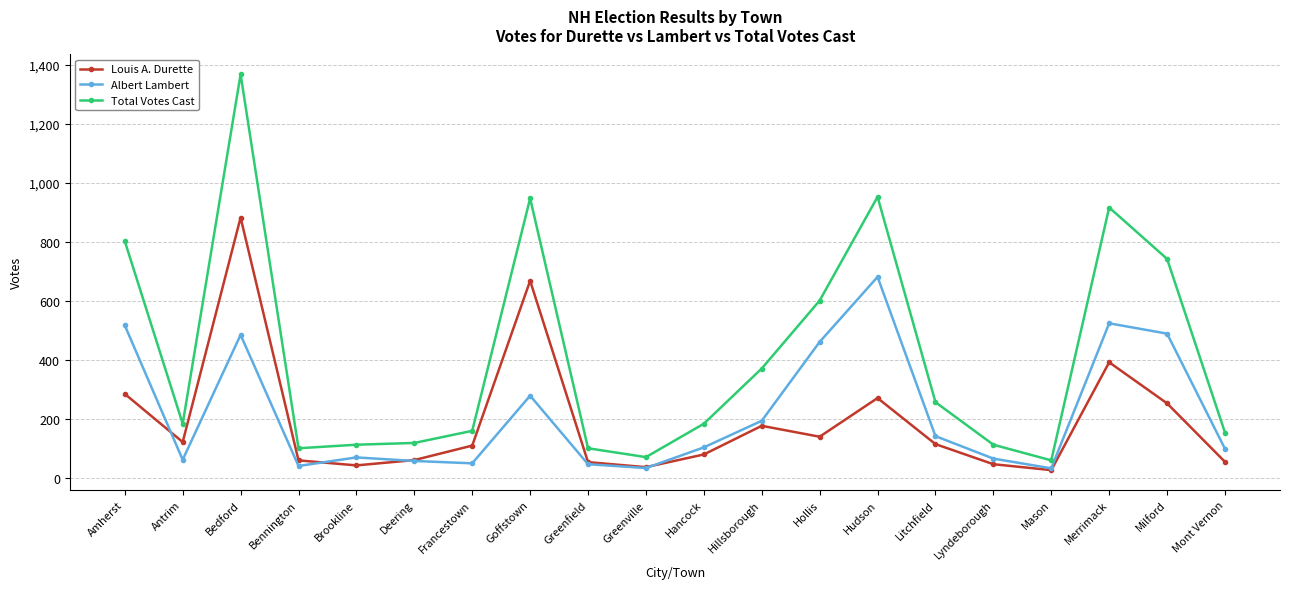

The value of Total Votes Cast at Antrim is 105. True or false?

False